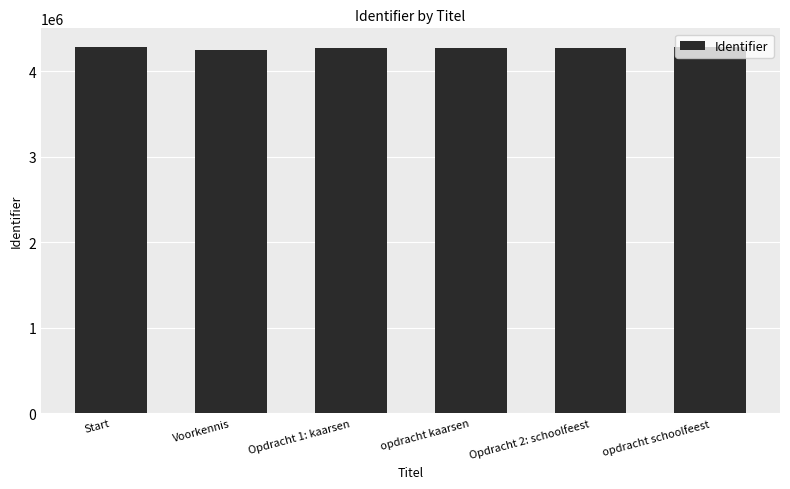

What is the sum of the values at opdracht kaarsen and opdracht schoolfeest?

8559394